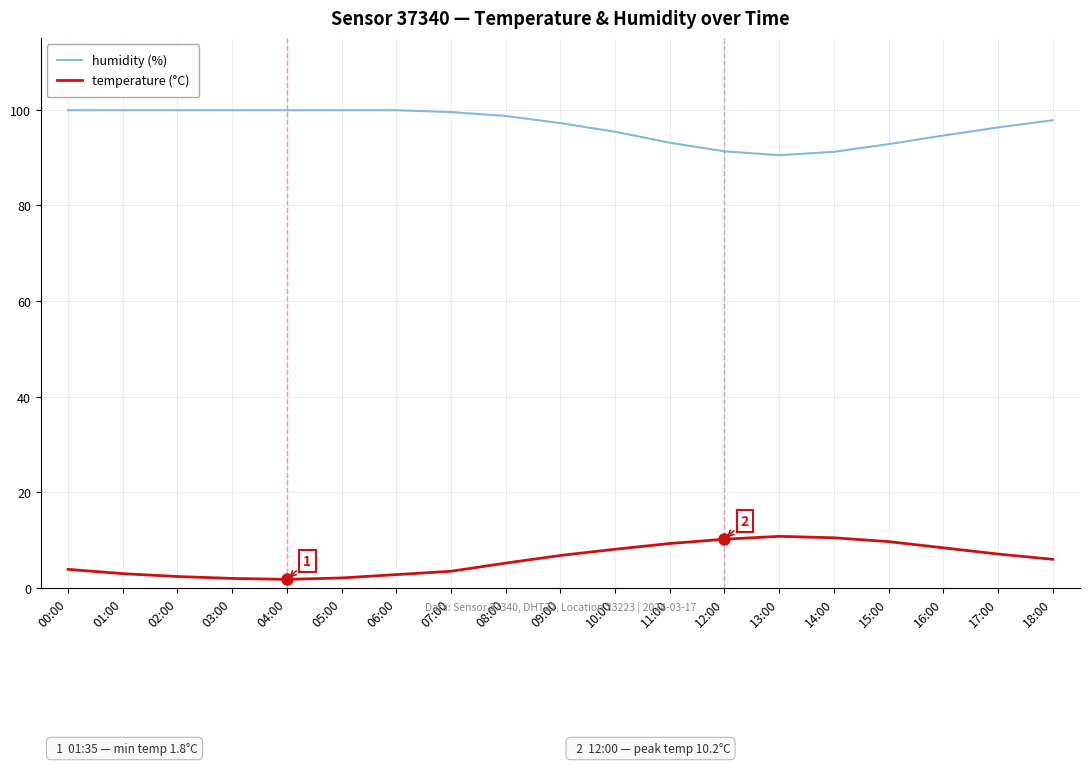

What is the difference between the highest and lowest values at 01:00?

96.9